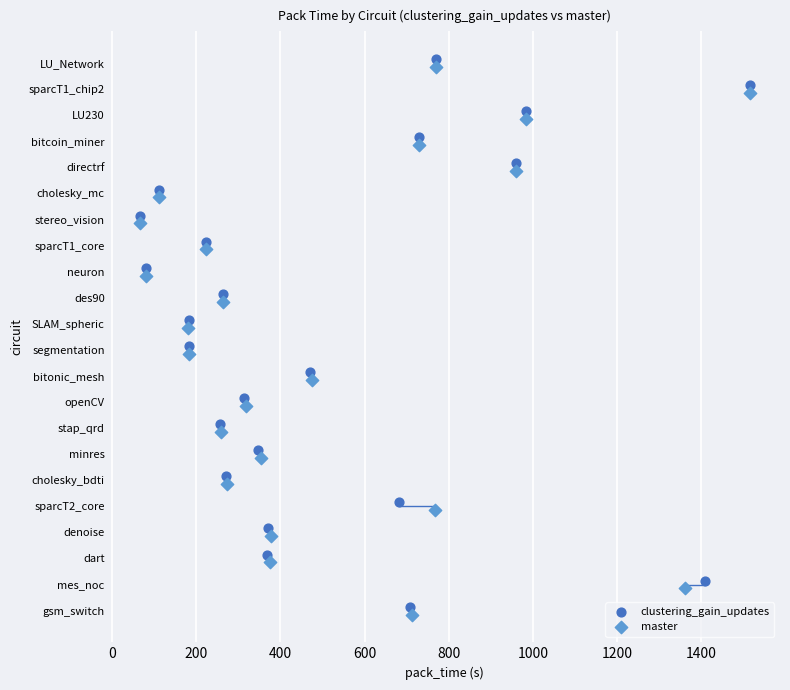

What are all the series names shown in the legend?

clustering_gain_updates, master